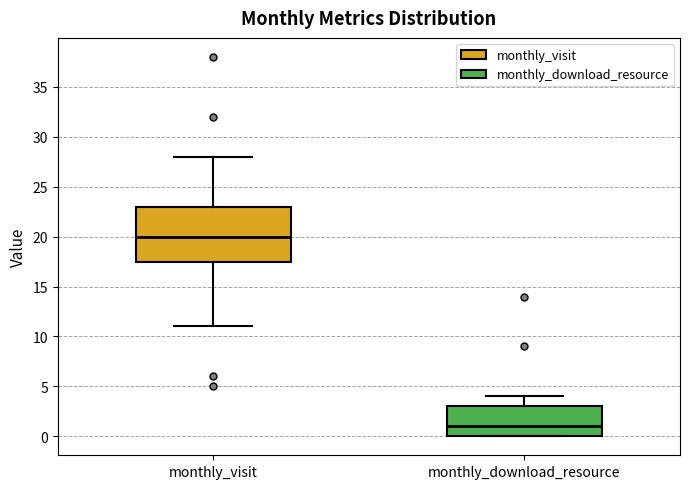

Which box has the highest median line?

monthly_visit